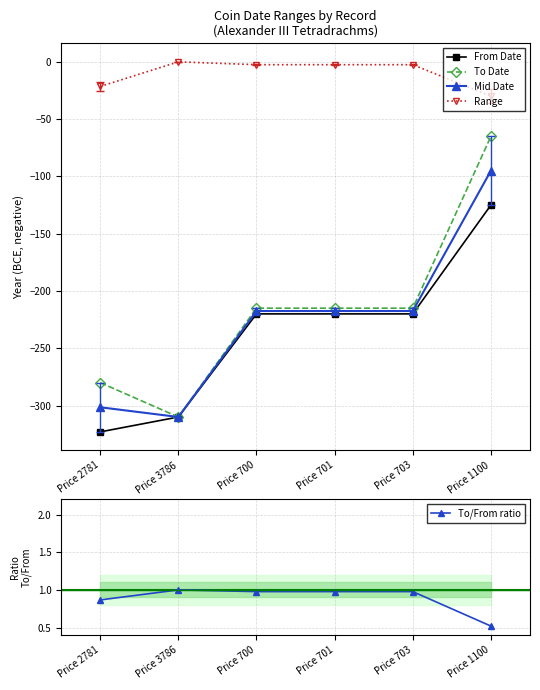

How many interior local valleys does the To Date series have?

1